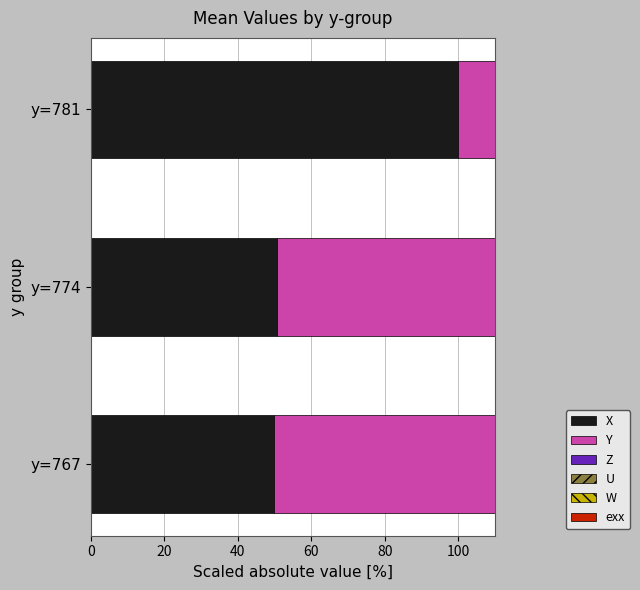

What is the total value across all series at y=767?

166.0